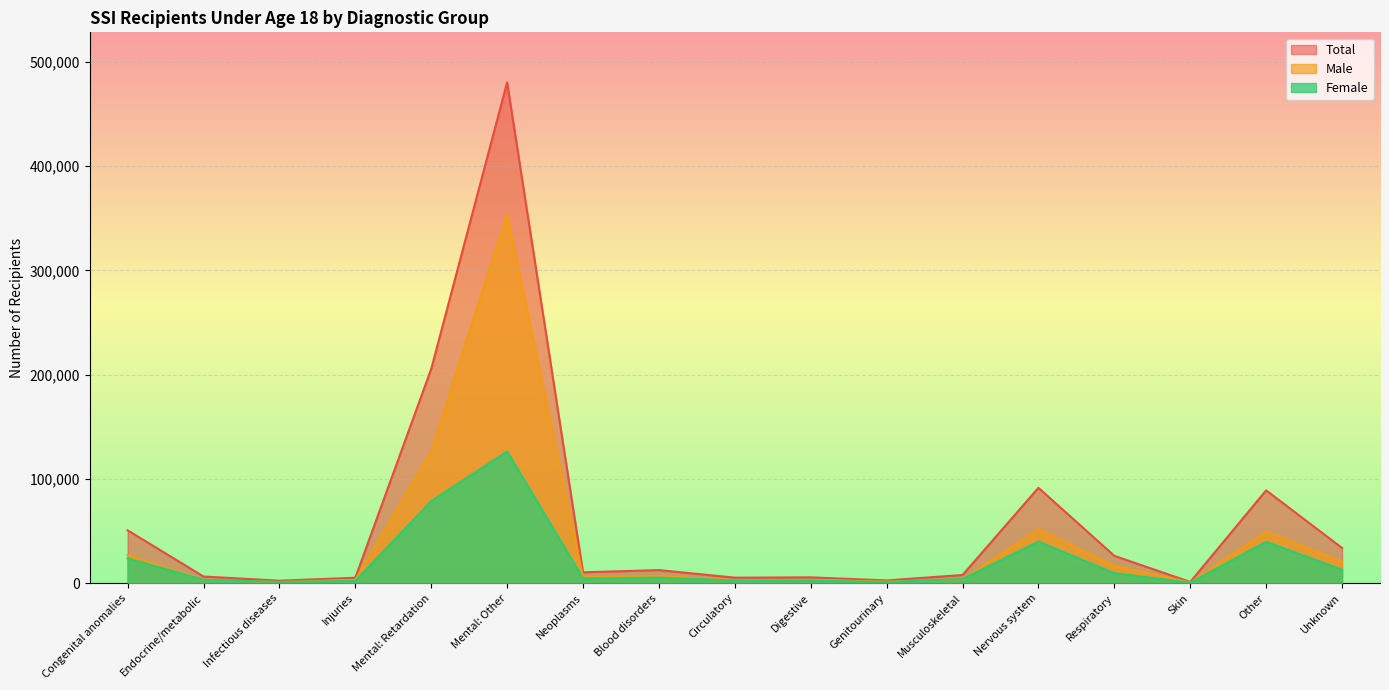

What is the total value across all series at Other?

178120